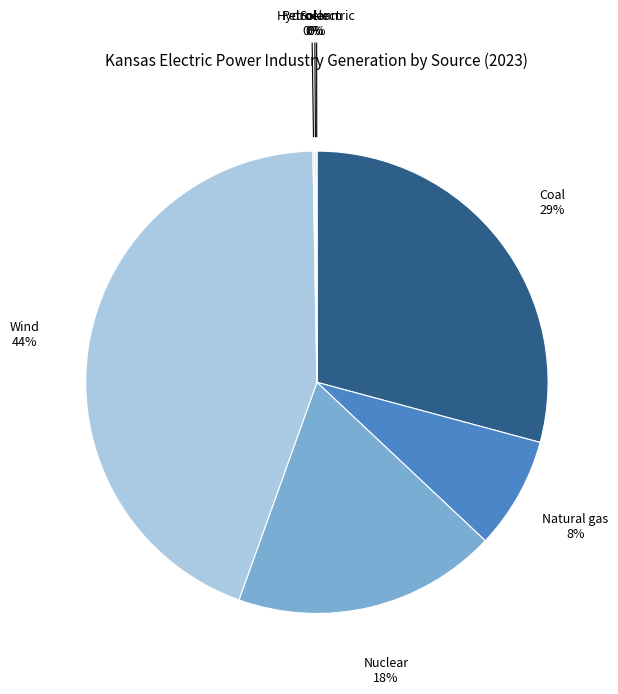

To the nearest percent, what is the average slice percentage?

14%